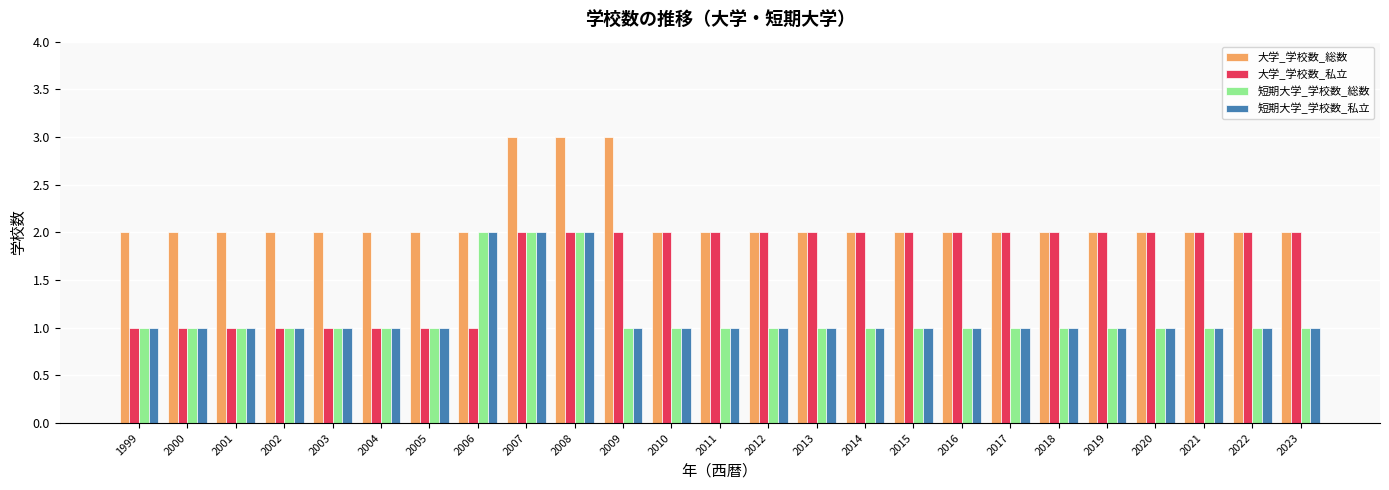

Which series has the largest total across all categories?

大学_学校数_総数